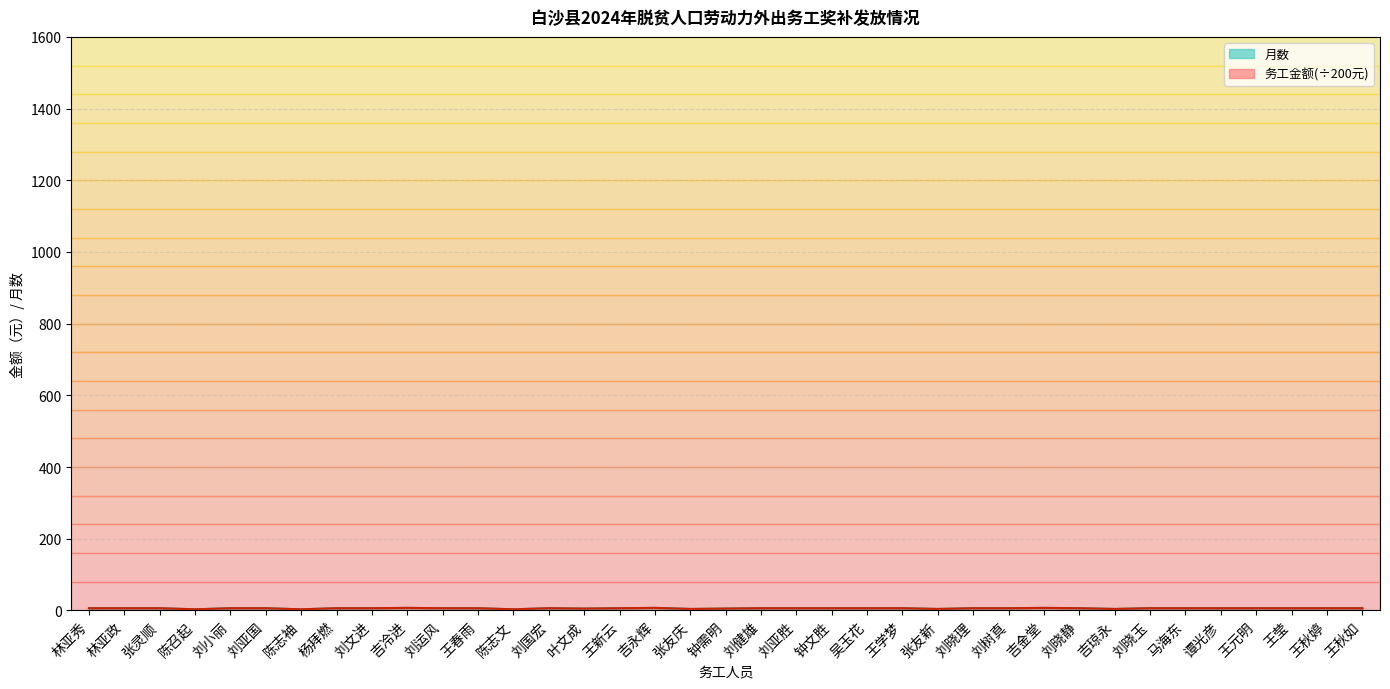

Reading right to left, list all the values displayed in this chart.

月数: 王秋如=6	王秋婷=6	王莹=6	王元明=6	谭光彦=6	马海东=6	刘晓玉=6	吉琼永=4	刘晓静=6	吉金堂=7	刘树真=6	刘晓理=6	张友新=4	王学梦=6	吴玉花=6	钟文胜=6	刘亚胜=6	刘健雄=6	钟需明=5	张友庆=4	吉永辉=7	王新云=6	叶文成=5	刘国宏=6	陈志文=3	王春雨=6	刘运风=6	吉冷进=7	刘文进=6	杨拜燃=6	陈志袖=3	刘亚国=6	刘小丽=6	陈召起=3	张灵顺=6	林亚政=6	林亚秀=6
务工金额: 王秋如=6	王秋婷=6	王莹=6	王元明=6	谭光彦=6	马海东=6	刘晓玉=6	吉琼永=4	刘晓静=6	吉金堂=7	刘树真=6	刘晓理=6	张友新=4	王学梦=6	吴玉花=6	钟文胜=6	刘亚胜=6	刘健雄=6	钟需明=5	张友庆=4	吉永辉=7	王新云=6	叶文成=5	刘国宏=6	陈志文=3	王春雨=6	刘运风=6	吉冷进=7	刘文进=6	杨拜燃=6	陈志袖=3	刘亚国=6	刘小丽=6	陈召起=3	张灵顺=6	林亚政=6	林亚秀=6